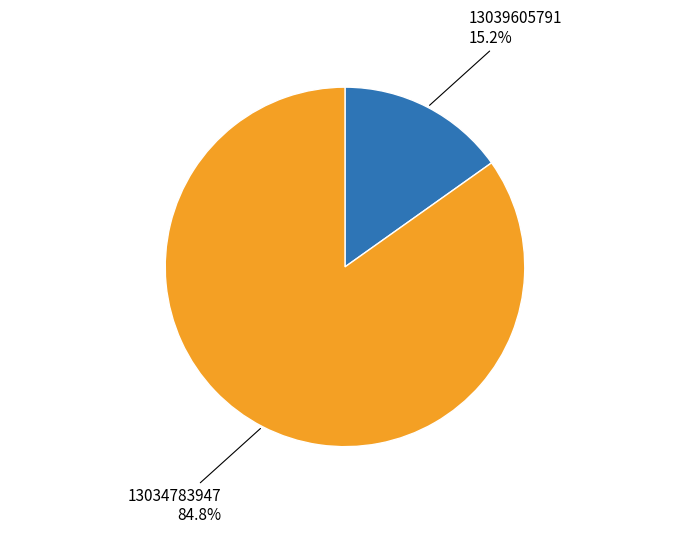

To the nearest percent, what is the difference between the largest and smallest slice percentages?

70%